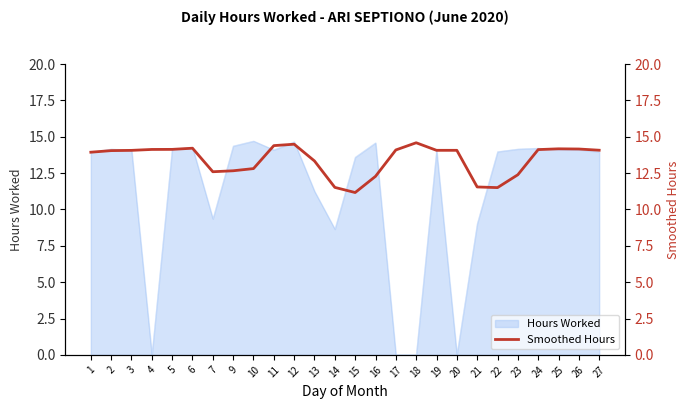

Is it true that the value at 23 is 12.4?

True